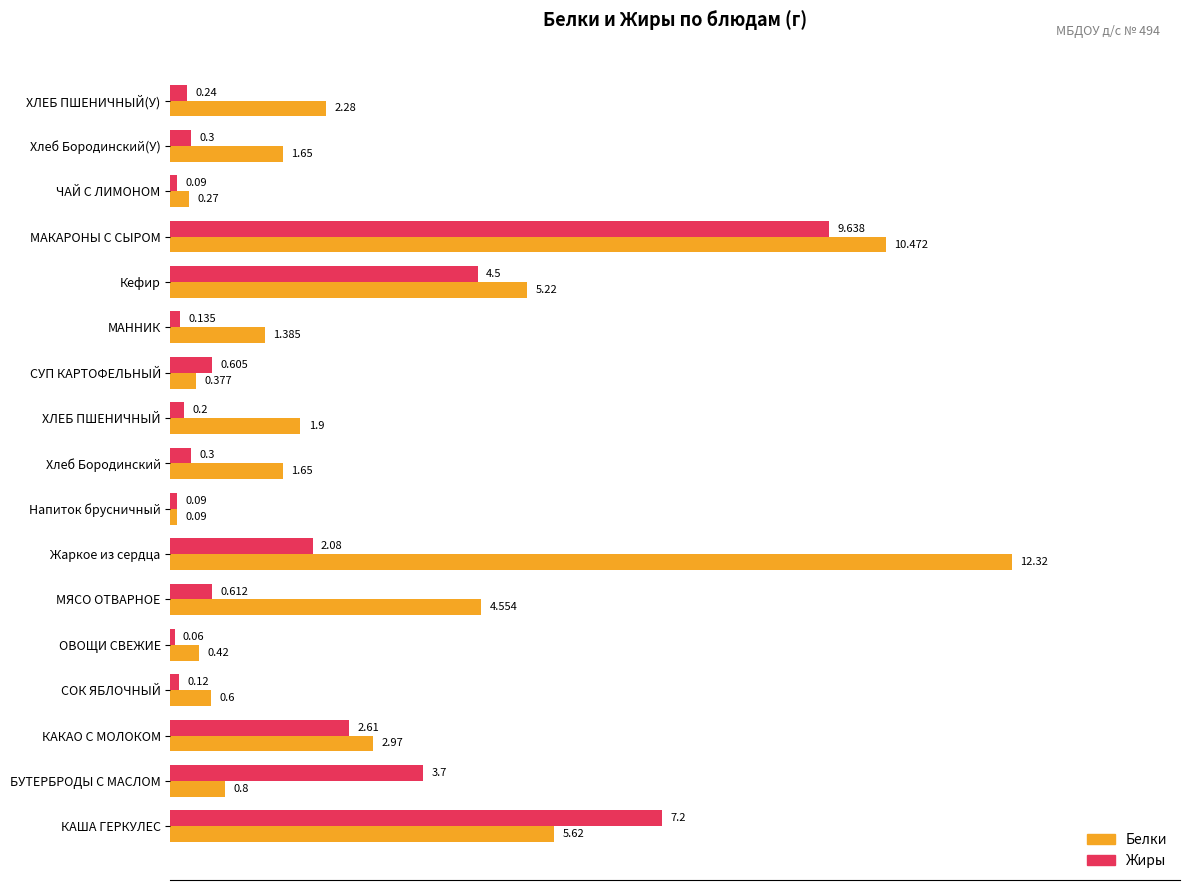

Between МЯСО ОТВАРНОЕ and Хлеб Бородинский(У), which series saw the biggest shift?

Белки